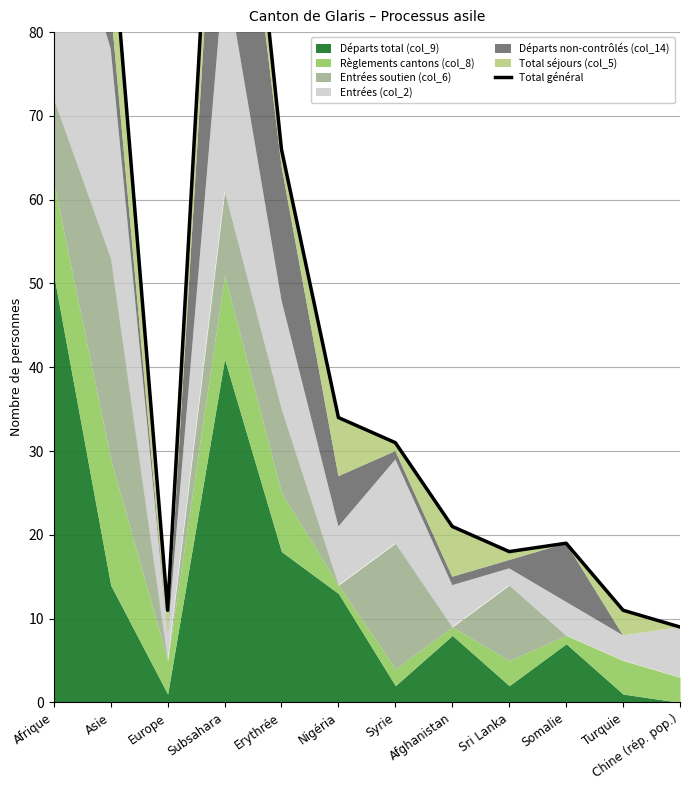

The chart shows a value of 69 at Afrique. True or false?

False